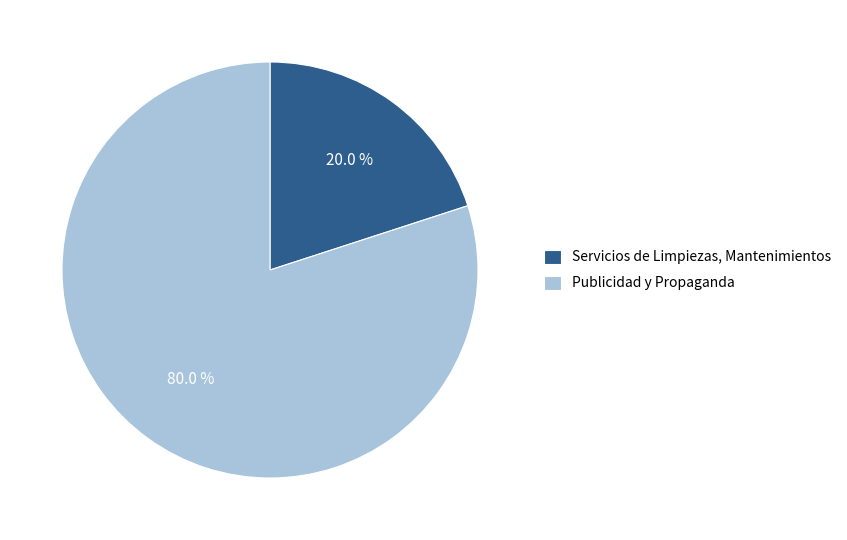

Which category has the smallest portion of the pie?

Servicios de Limpiezas, Mantenimientos